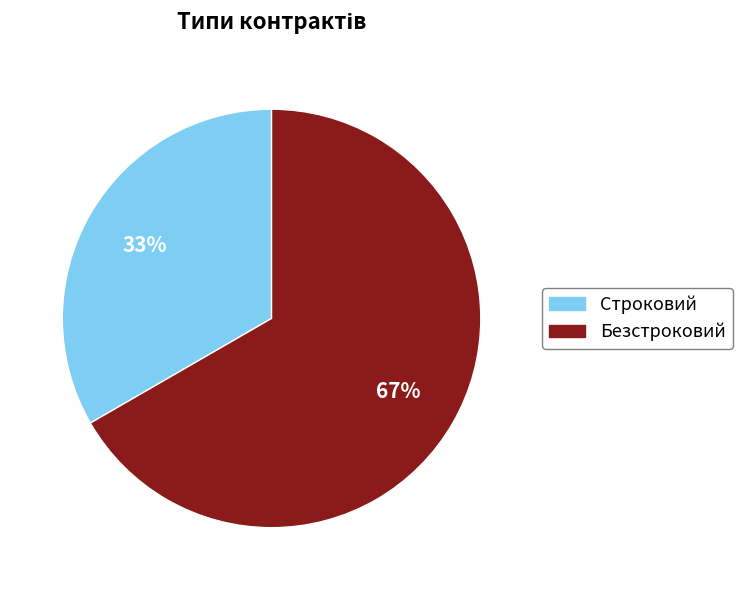

Which slice is the largest?

Безстроковий